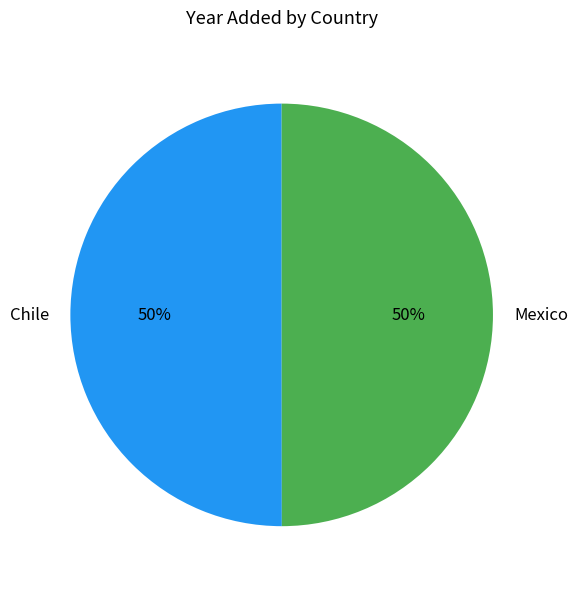

To the nearest percent, what percentage of the pie is Mexico?

50%